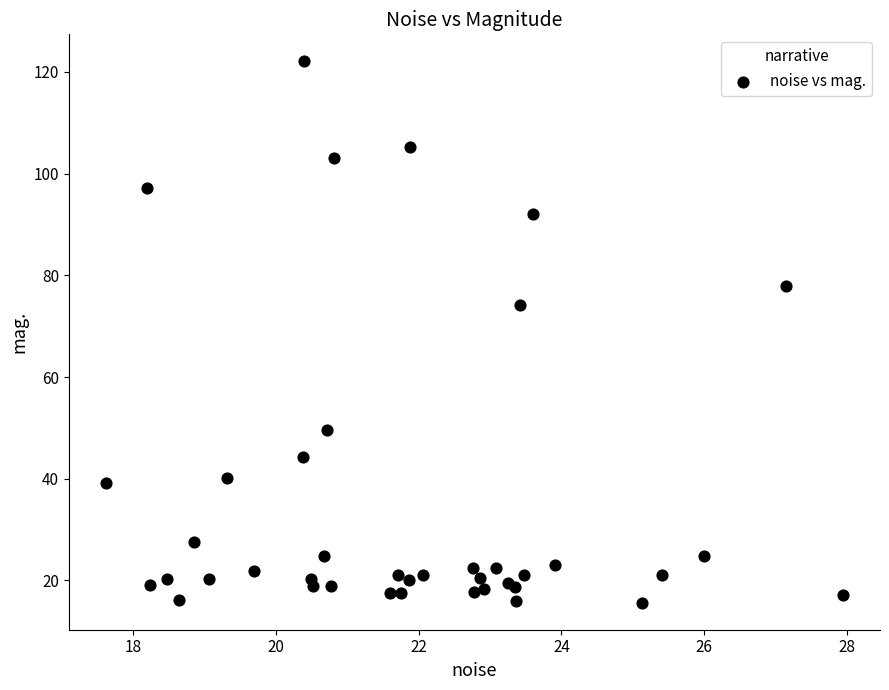

What Y value in the scatter plot is closest to 68?

74.2